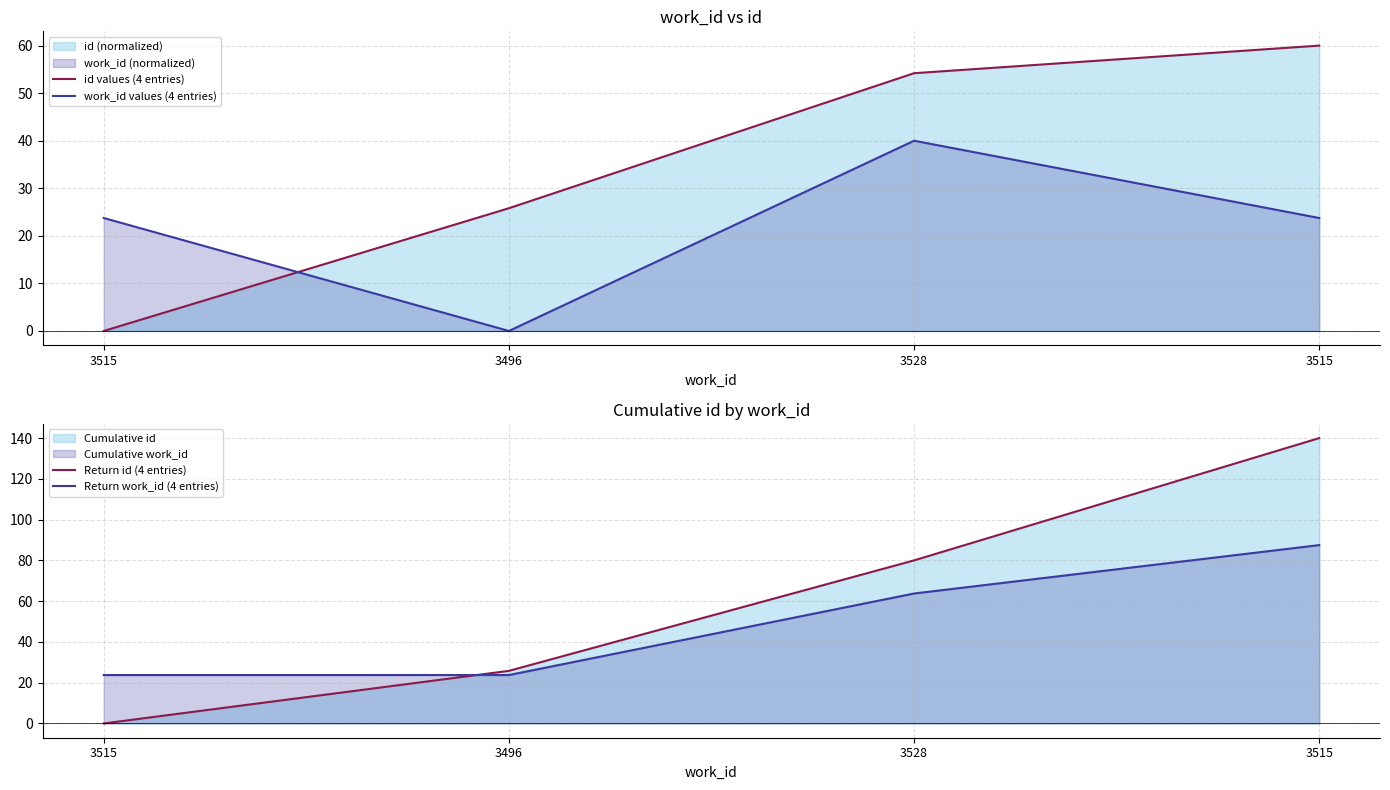

What is the value of the work_id values (4 entries) point at the 4th from the left?

23.8